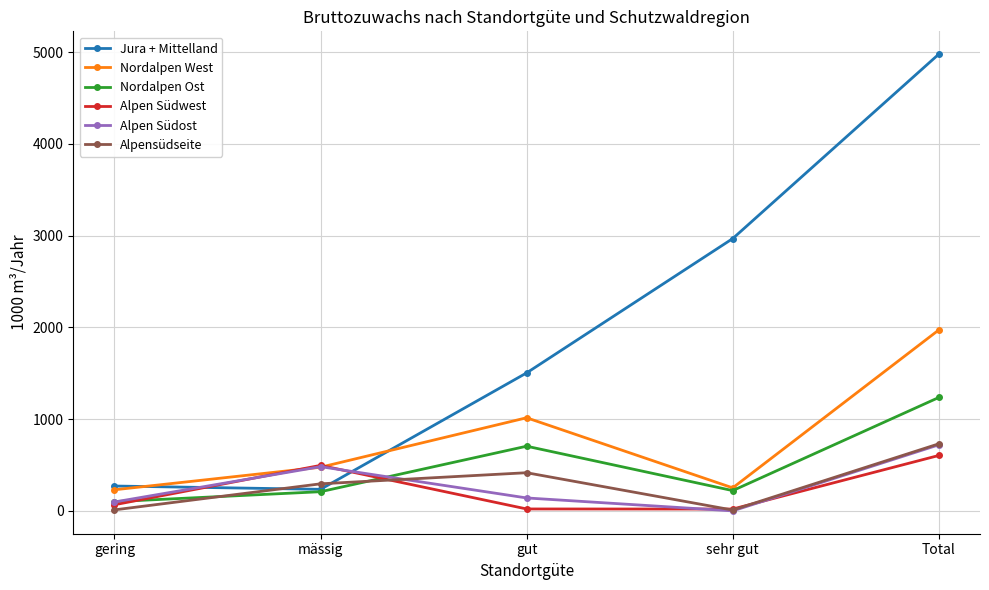

Does the chart display data point markers on the line(s)?

Yes